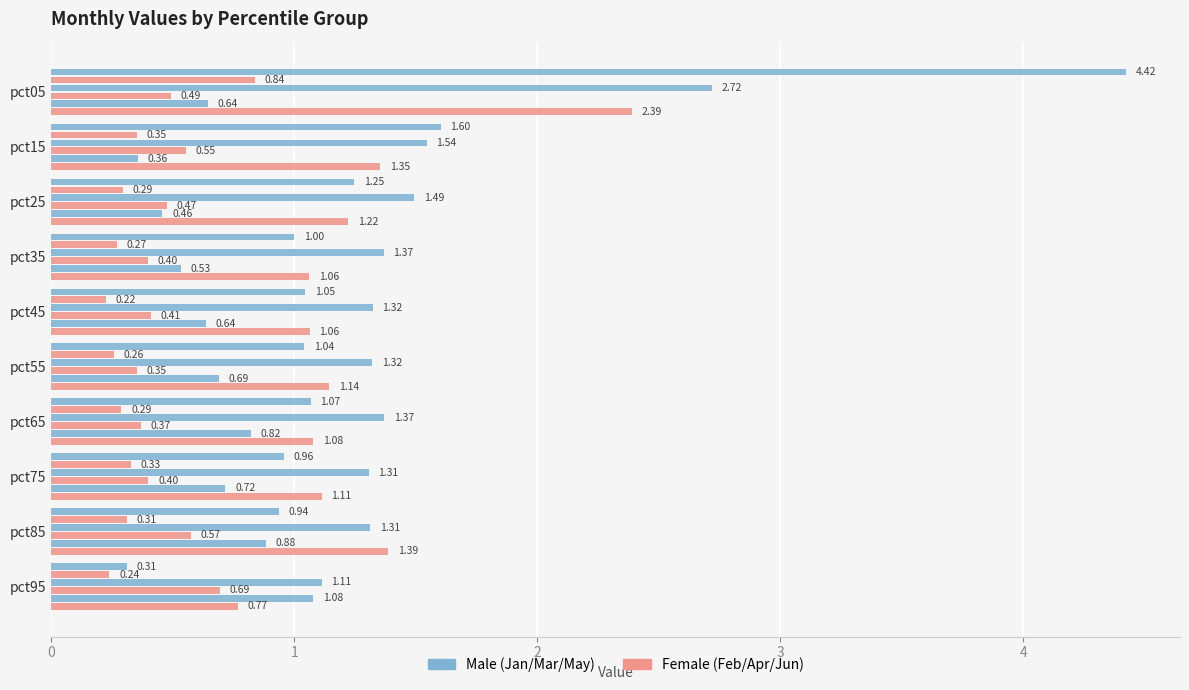

Count the number of categories in the chart.

10